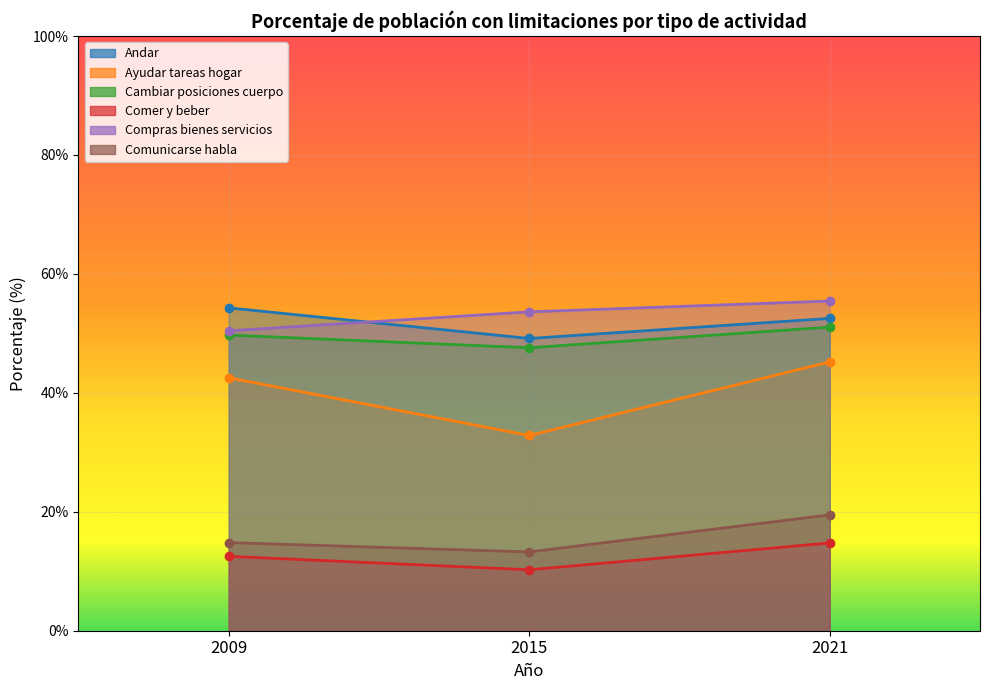

What are all the series names shown in the legend?

Andar, Ayudar tareas hogar, Cambiar posiciones cuerpo, Comer y beber, Compras bienes servicios, Comunicarse habla